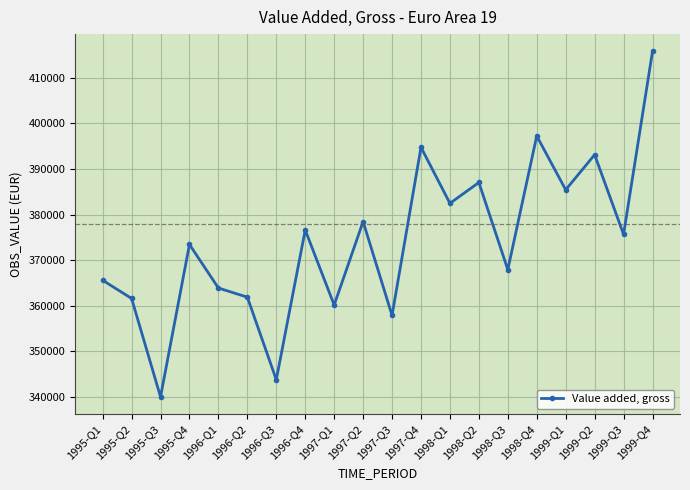

How many series are shown in this chart?

1